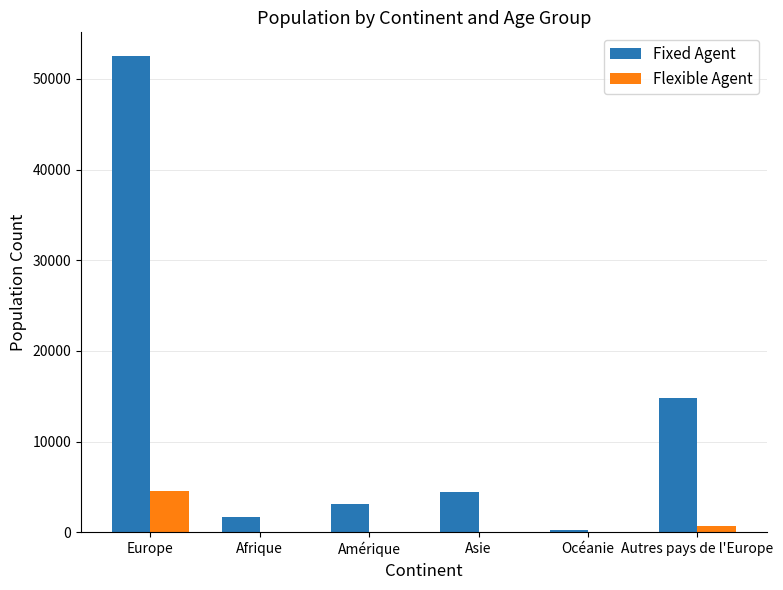

Which series changed the most between Asie and Autres pays de l'Europe?

Fixed Agent